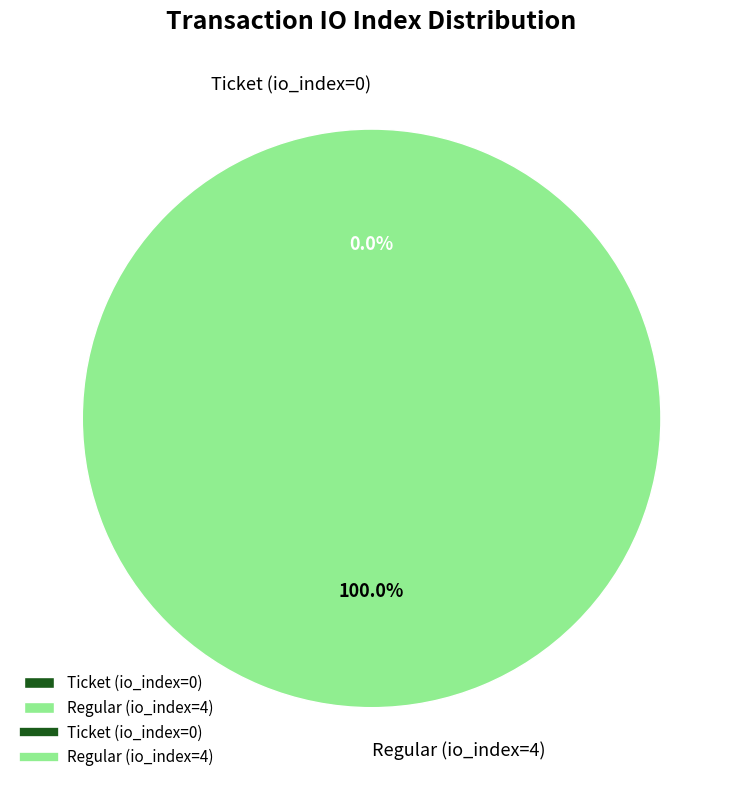

To the nearest percent, what portion does Regular (io_index=4) represent?

100%